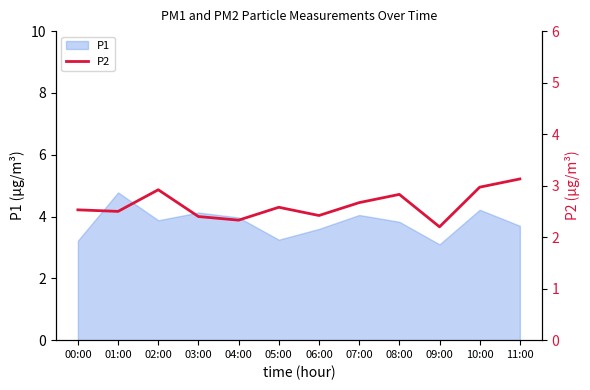

How many lines are shown in the chart?

1